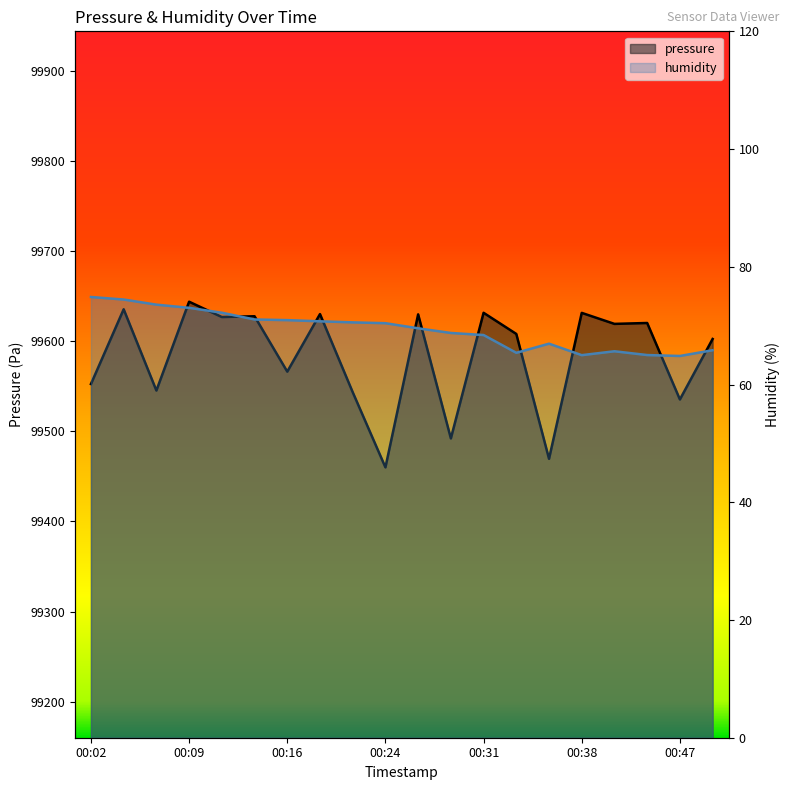

Reading right to left, transcribe all the data shown in this chart.

pressure: 99602.5	99535.4	99620.2	99619.2	99631.4	99469.5	99608.1	99631.5	99492.2	99629.8	99460.0	99543.4	99630.1	99566.2	99627.7	99626.8	99643.8	99545.3	99635.4	99552.5
humidity: 65.8	64.8	65.0	65.7	65.0	66.9	65.4	68.4	68.8	69.5	70.4	70.6	70.7	70.9	71.0	72.2	73.0	73.6	74.4	74.9